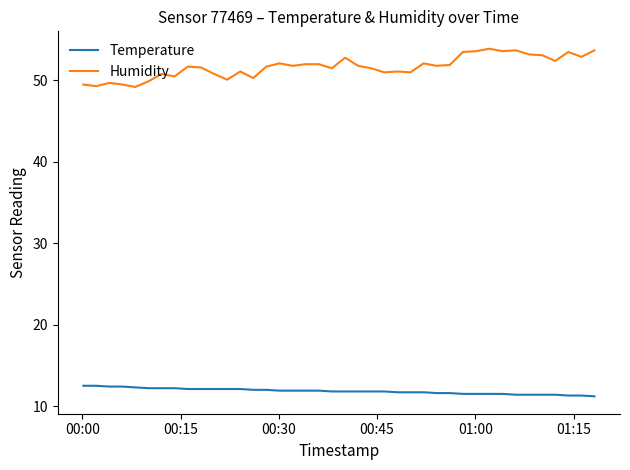

True or false: Humidity and Temperature cross at least once.

False